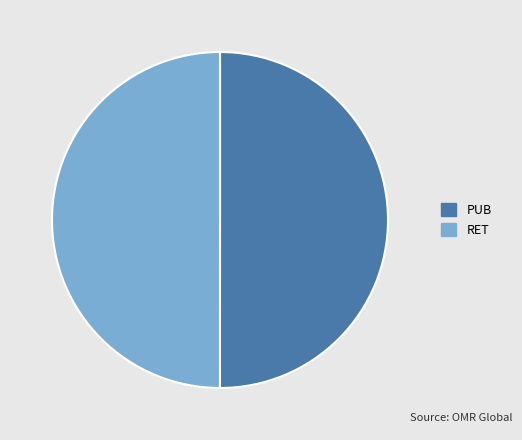

True or false: PUB accounts for 50% of the total.

True